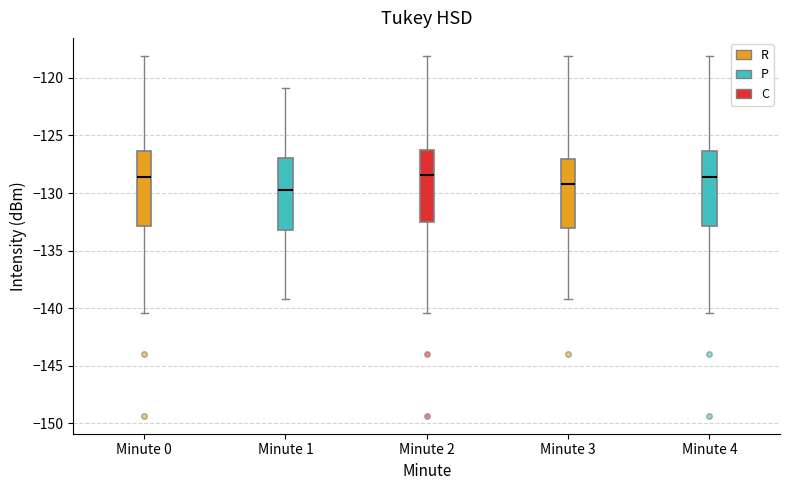

Reading left to right, transcribe this box plot: for each box, give where its median line is, the range the box spans, and where its two whiskers end, as read against the y-axis. The values are not printed on the chart, so give them approximately, as read against the axis.

Minute 0: median -128.5, box -133.0 to -126.5, whiskers -140.5 to -118.0
Minute 1: median -129.5, box -133.0 to -127.0, whiskers -139.0 to -121.0
Minute 2: median -128.5, box -132.5 to -126.5, whiskers -140.5 to -118.0
Minute 3: median -129.0, box -133.0 to -127.0, whiskers -139.0 to -118.0
Minute 4: median -128.5, box -133.0 to -126.5, whiskers -140.5 to -118.0